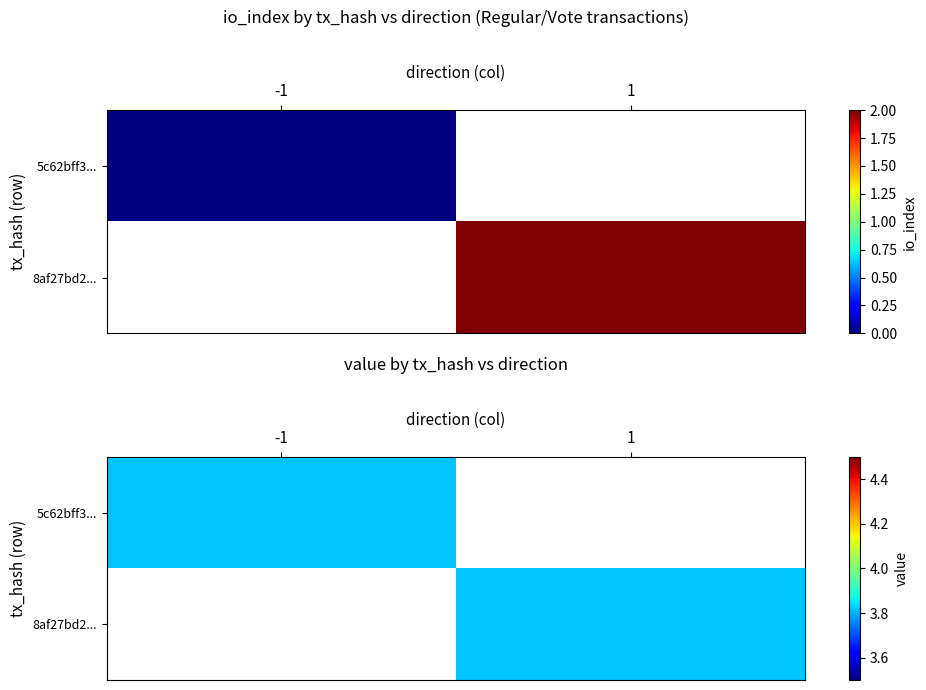

Reading right to left, extract all data points from this chart.

5c62bff34c32768142ae25f88ad62b72938ee42: io_index=0	direction=-1
8af27bd24aa4814c6afa2b64a044b6824e9238d: io_index=2	direction=1